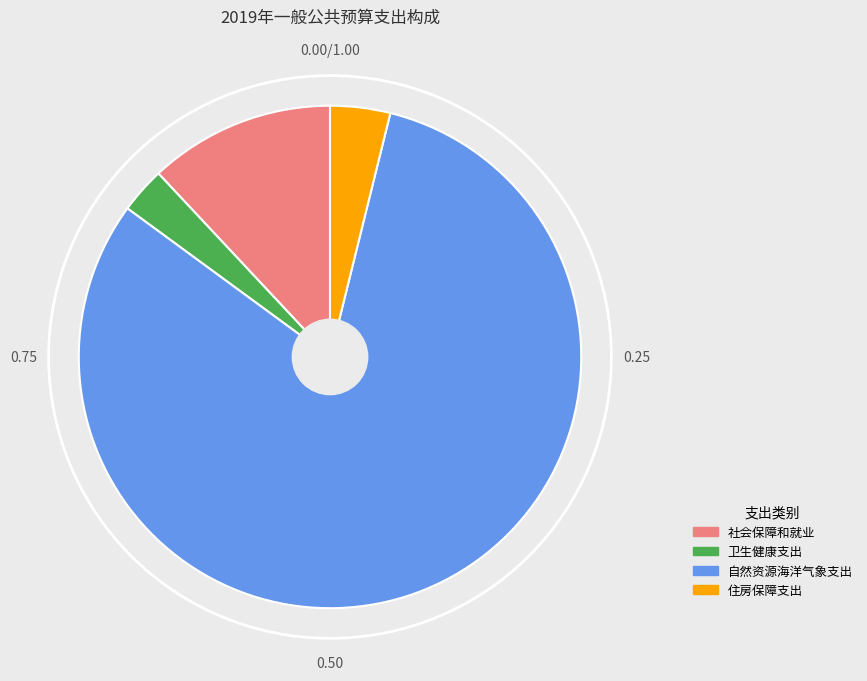

Does 住房保障支出 represent more than half of the total?

No